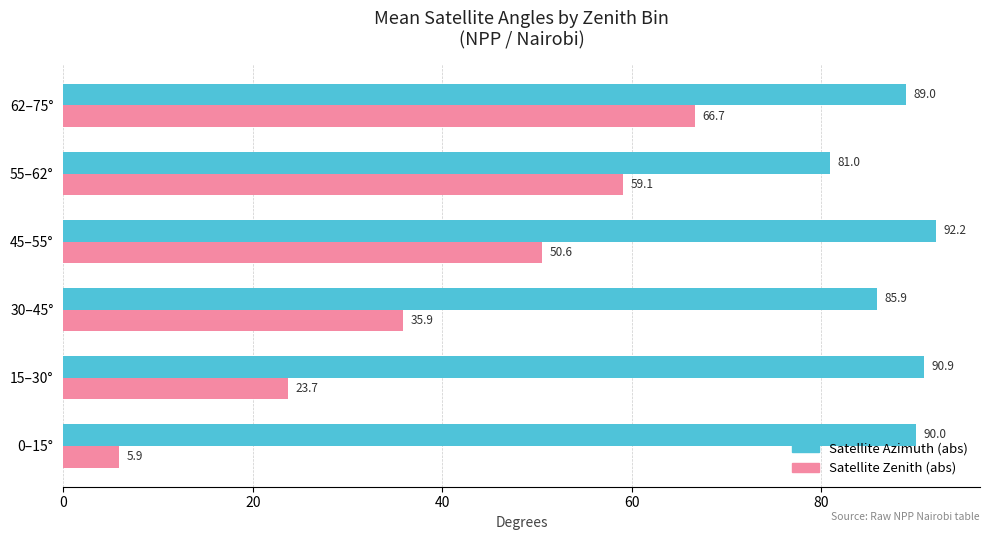

Rank the series by their maximum value, from highest to lowest.

Satellite Azimuth (abs), Satellite Zenith (abs)